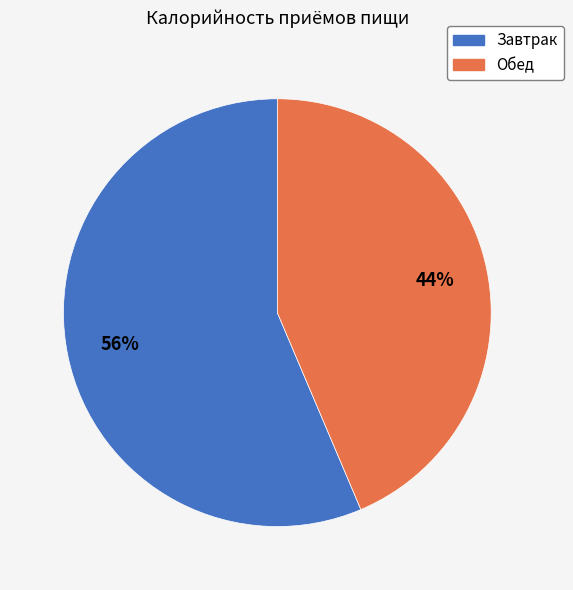

To the nearest percent, what is the average slice percentage?

50%